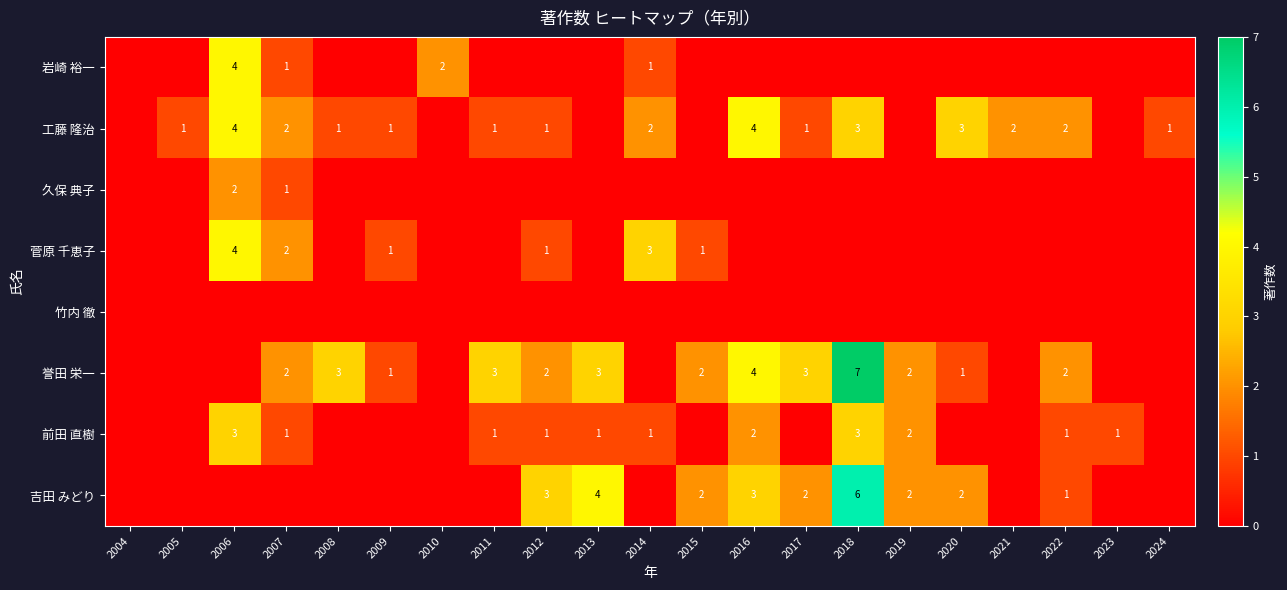

At which category is the sum across all series the highest?

2018